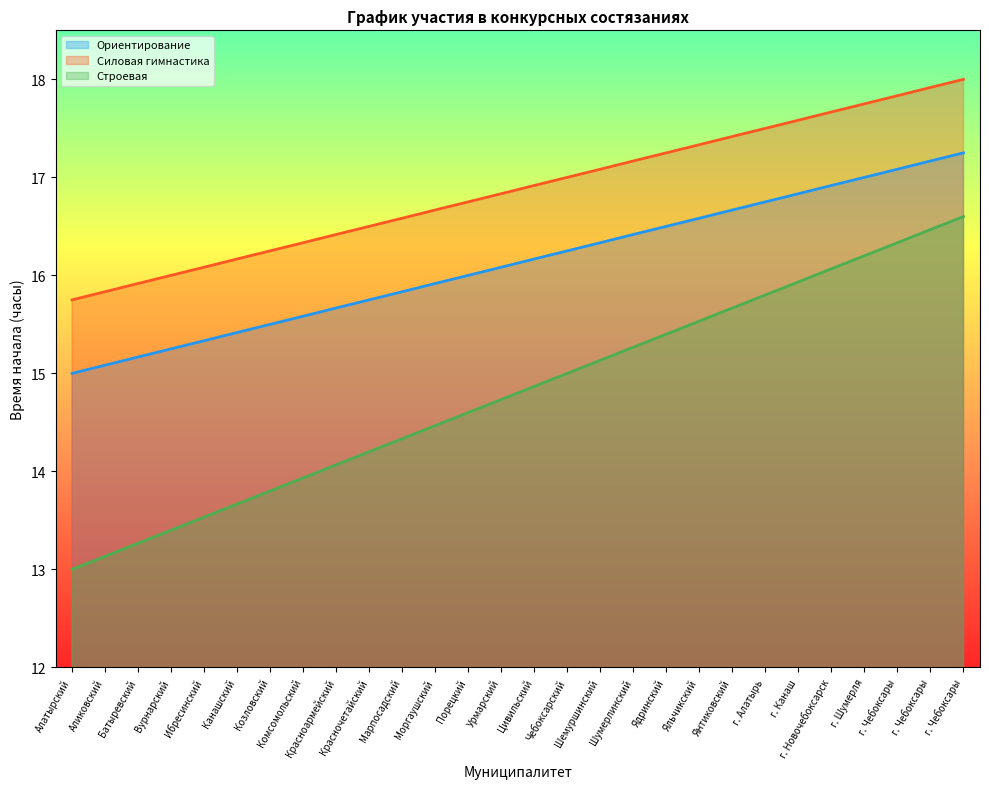

The value of Строевая at Красноармейский is 14.1. True or false?

True